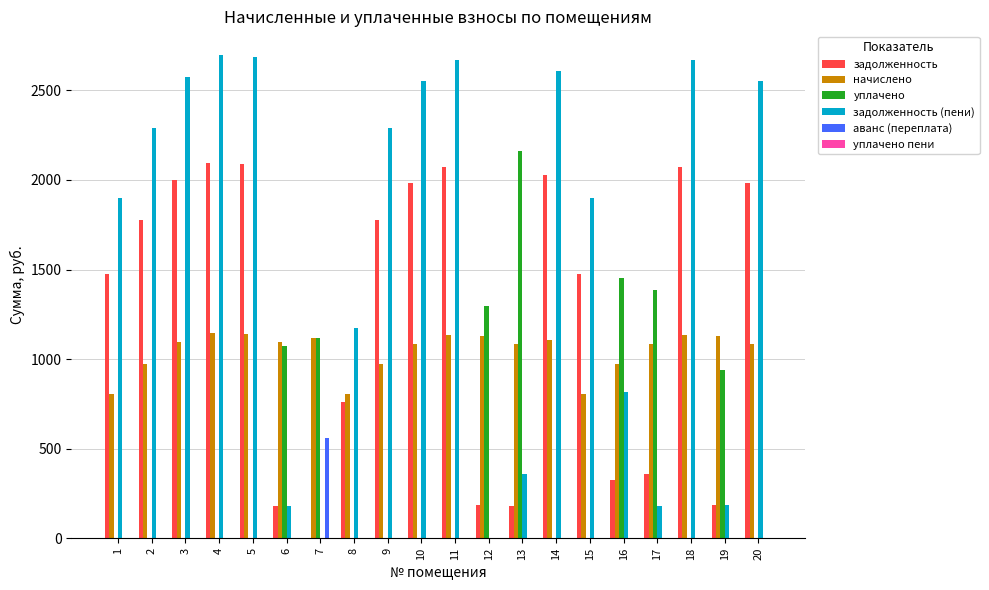

The value of аванс (переплата) at 16 is -277.3. True or false?

False